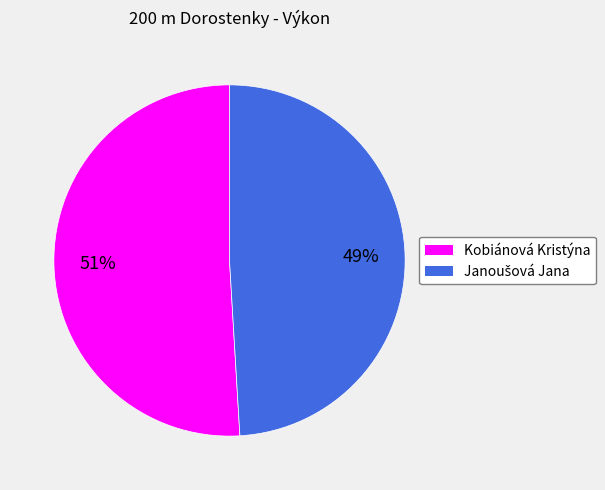

True or false: Kobiánová Kristýna accounts for 51% of the total.

True